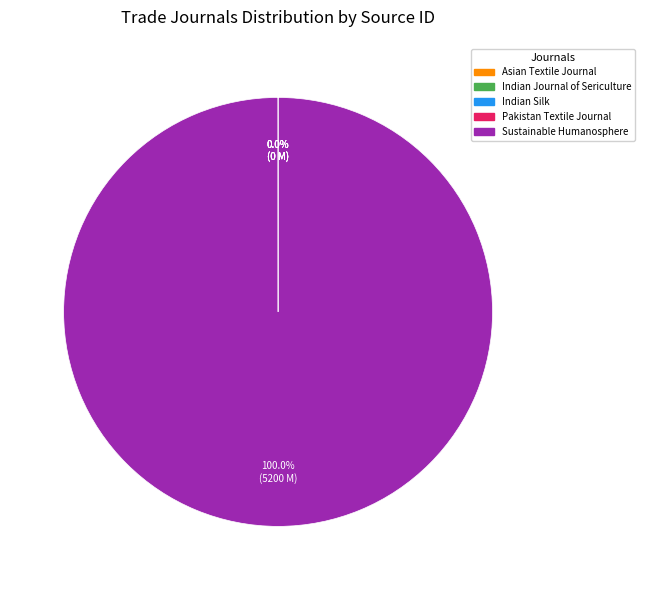

Does any single category account for the majority?

Yes